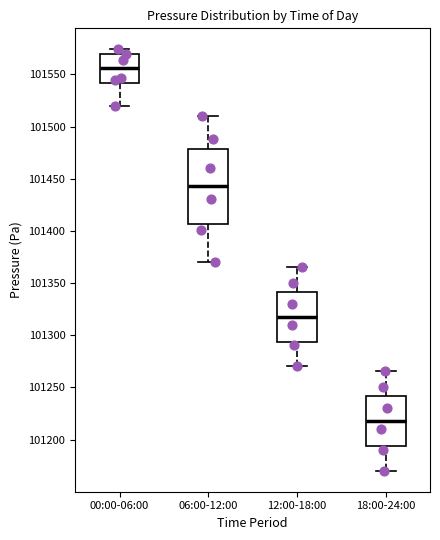

Which box's median line is the highest?

00:00-06:00